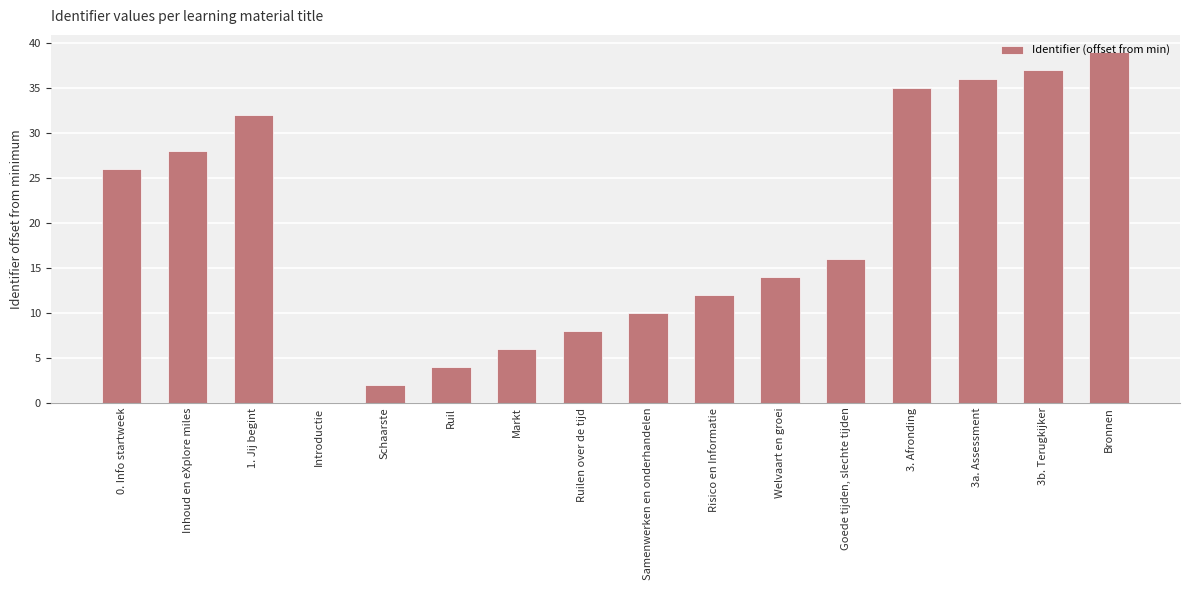

What is the change in value from Ruil to 3b. Terugkijker?

+33